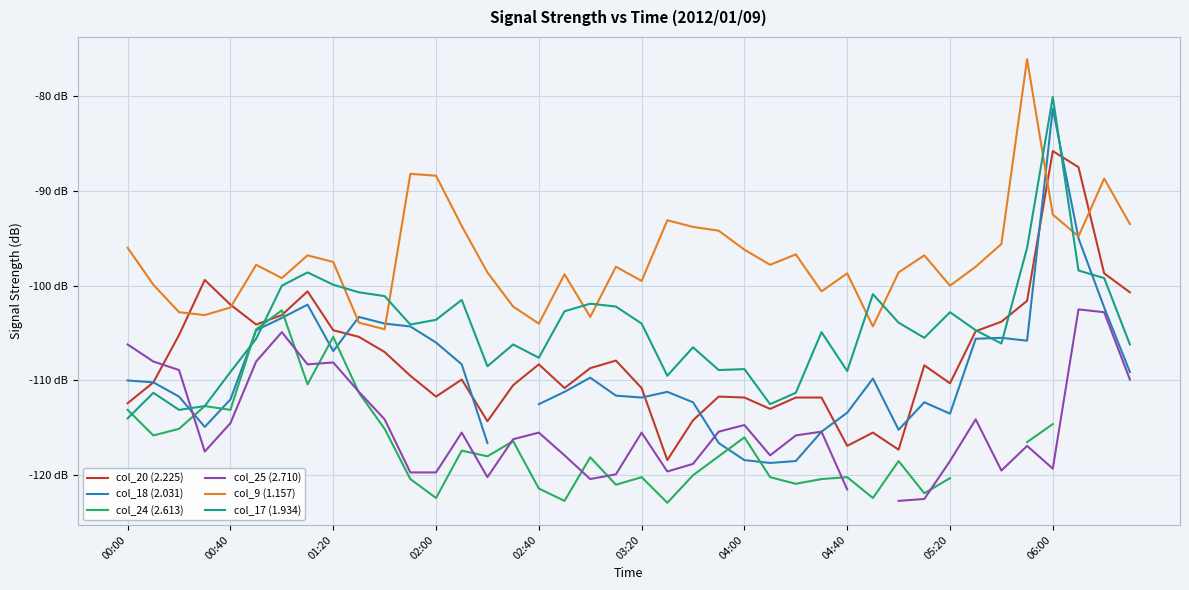

How many data points in col_20 (2.225) are above -108?

17